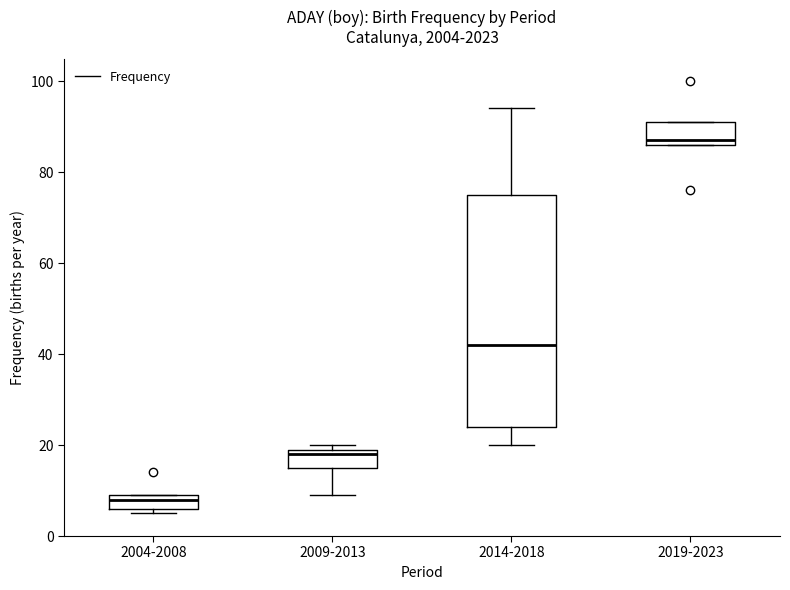

Which box's median line is the lowest?

2004-2008